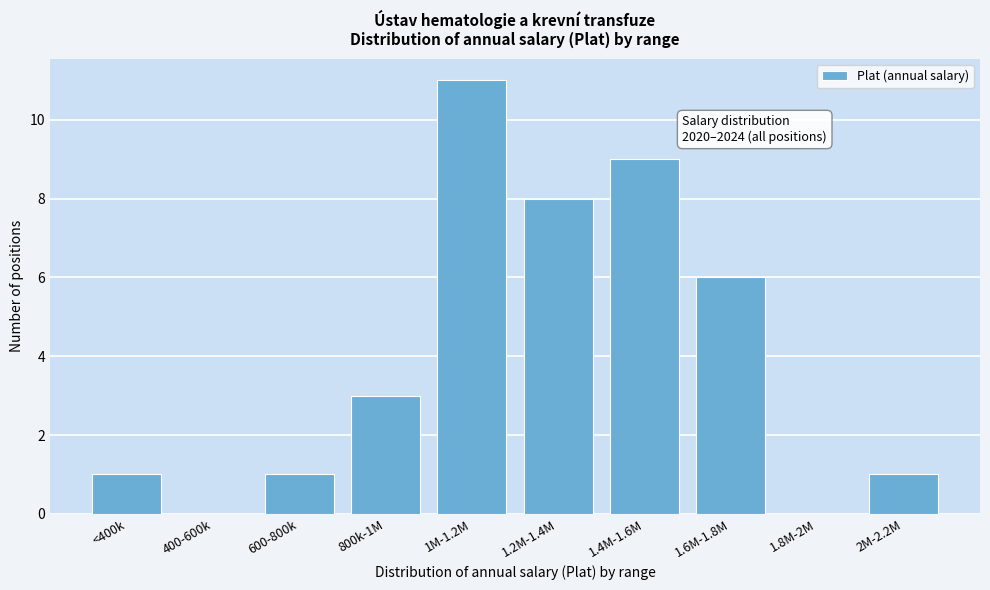

Reading left to right, what are all the values shown in this chart?

<400k=1	400-600k=0	600-800k=1	800k-1M=3	1M-1.2M=11	1.2M-1.4M=8	1.4M-1.6M=9	1.6M-1.8M=6	1.8M-2M=0	2M-2.2M=1